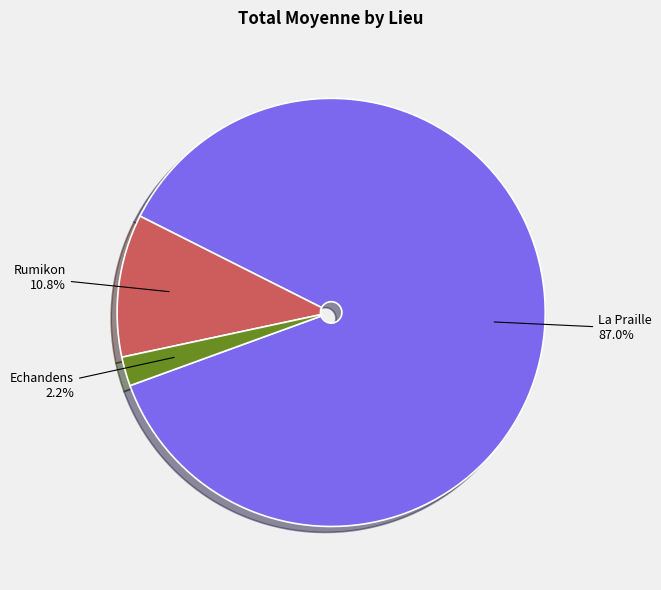

Does any single category account for the majority?

Yes